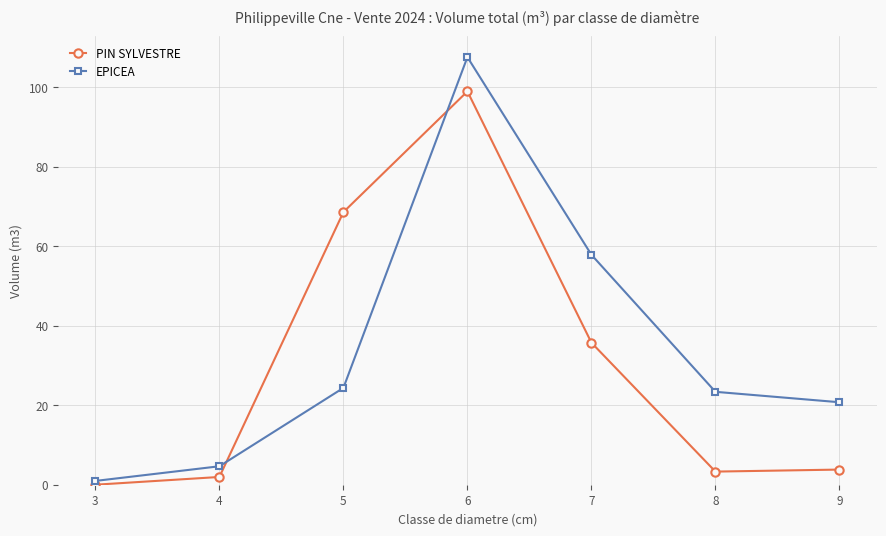

What is the total value across all series at 9?

24.6